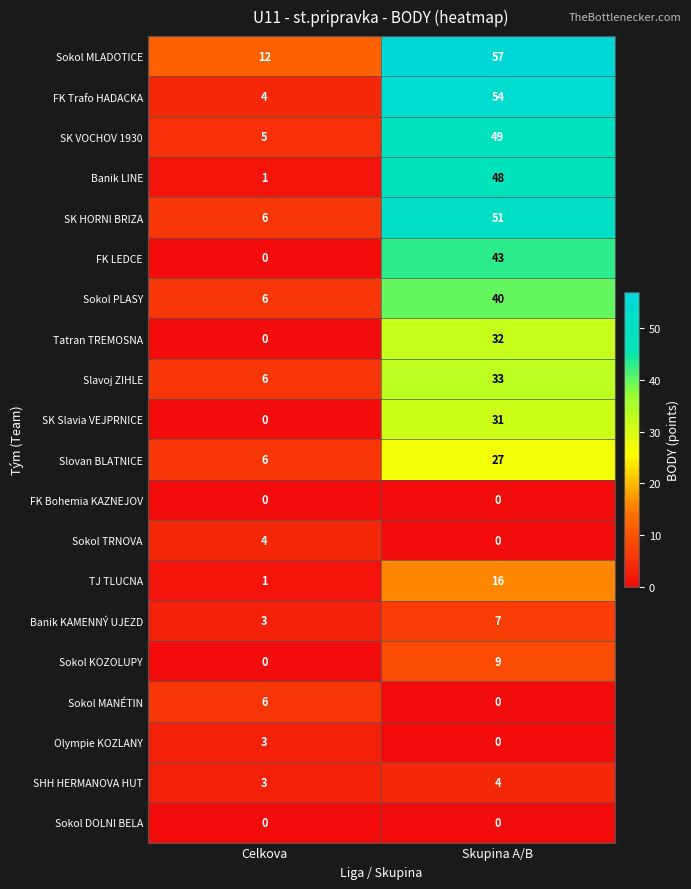

What is the difference between the maximum and minimum values in the Banik LINE series?

47